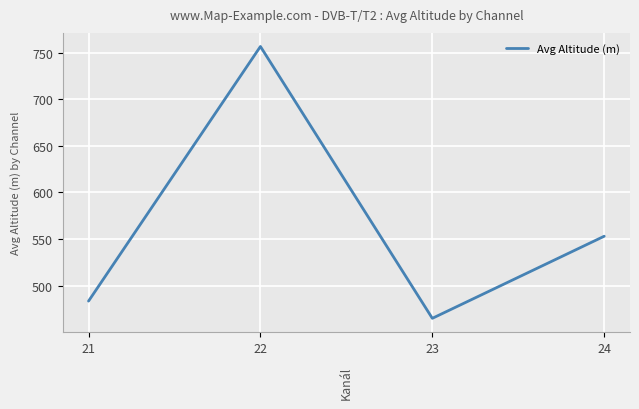

True or false: the data shows 238.0 at 23.

False